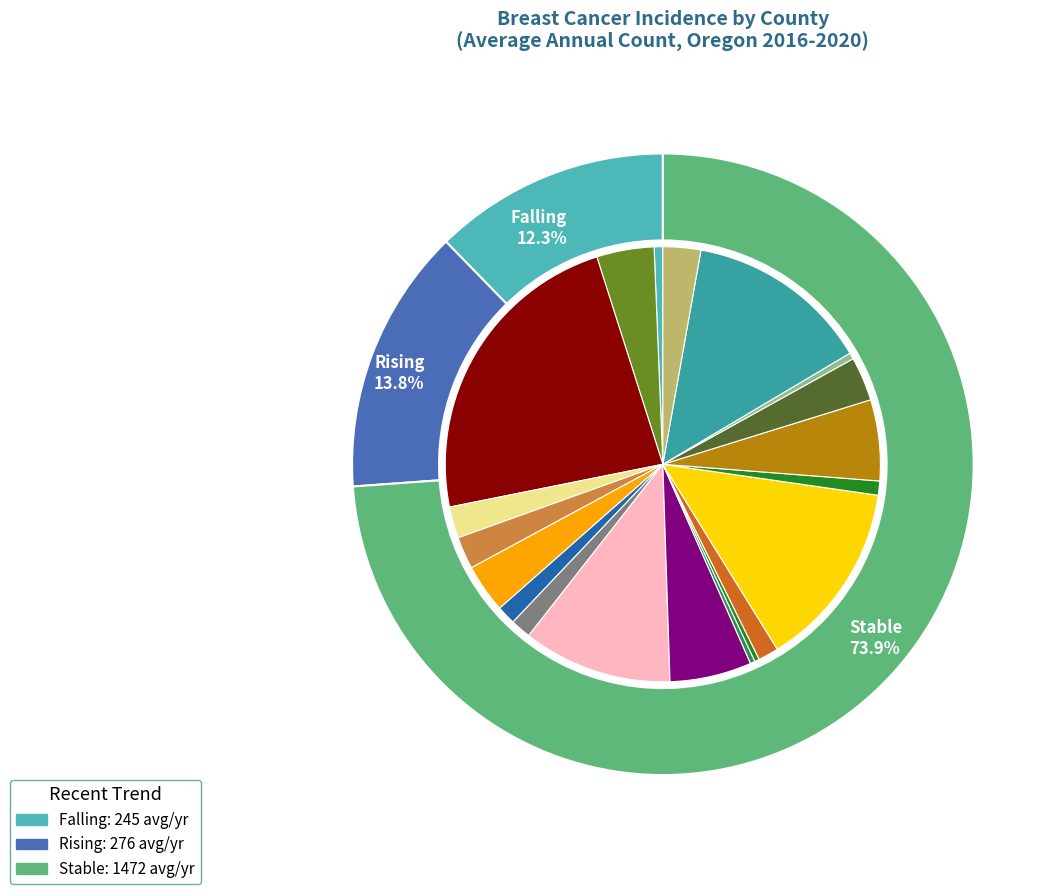

To the nearest percent, what is the combined percentage of Benton County and Jackson County?

18%